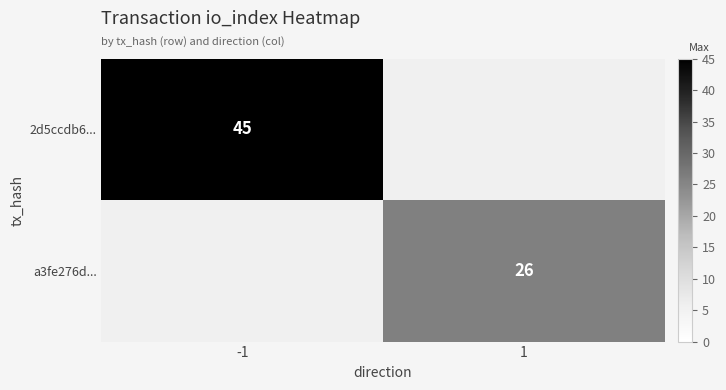

The 2d5ccdb6... series shows 11 at -1. True or false?

False